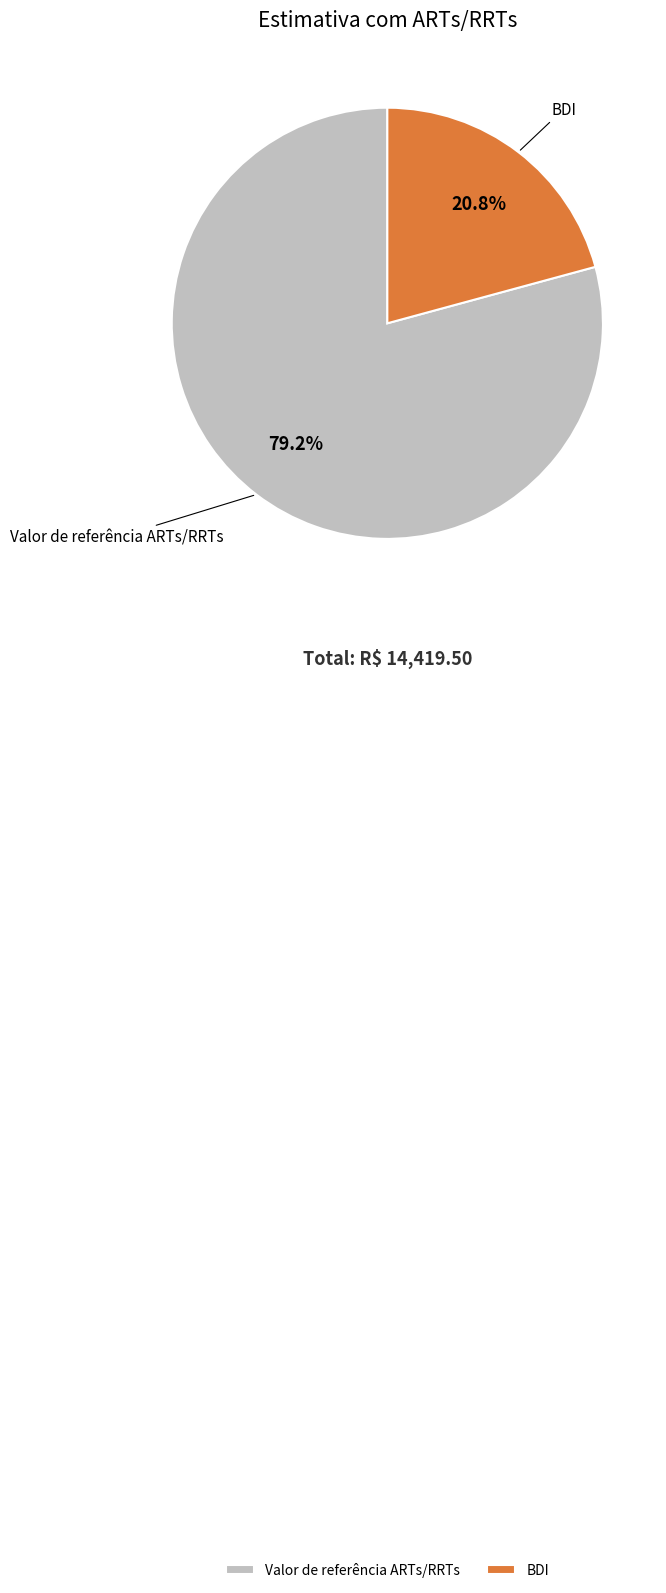

How many slices are in this pie chart?

2